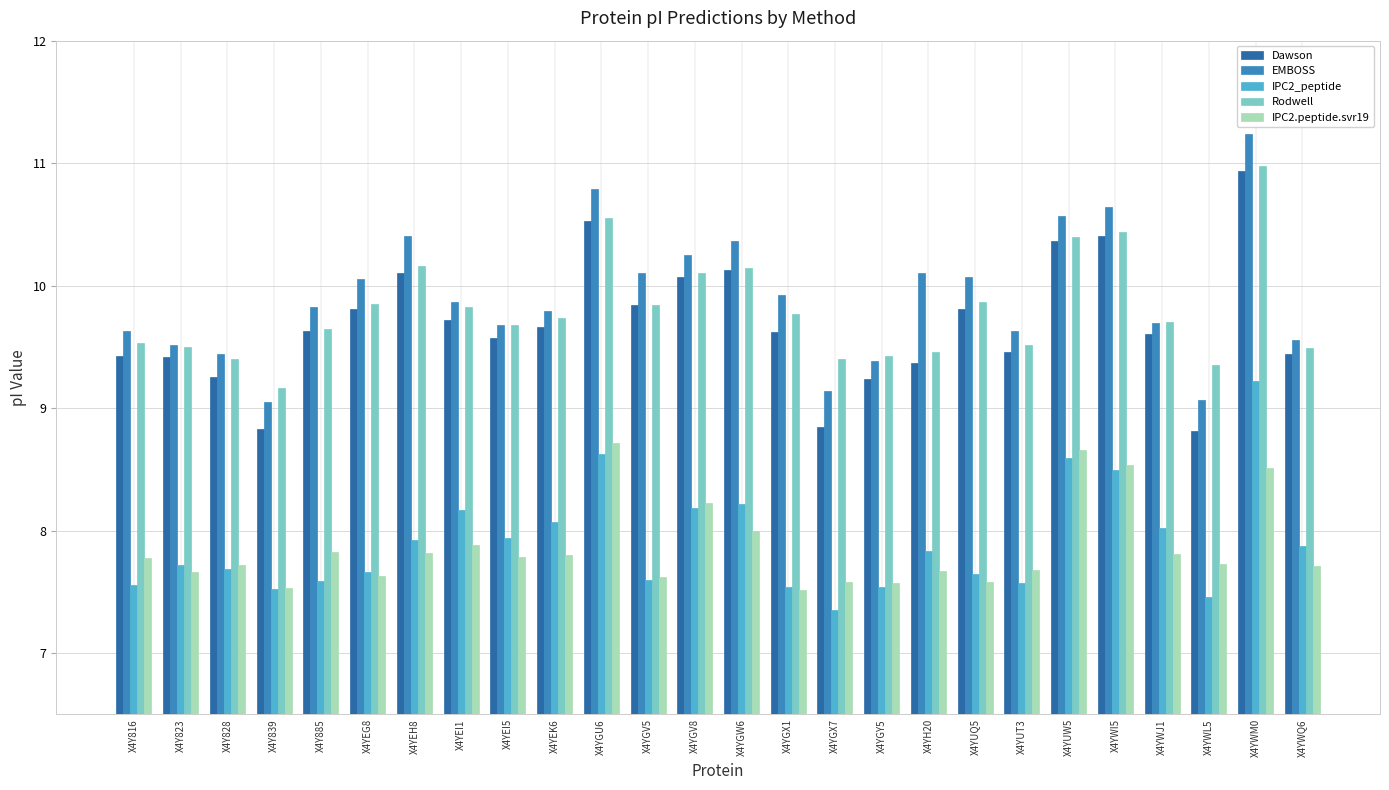

What is the greatest value displayed?

11.2